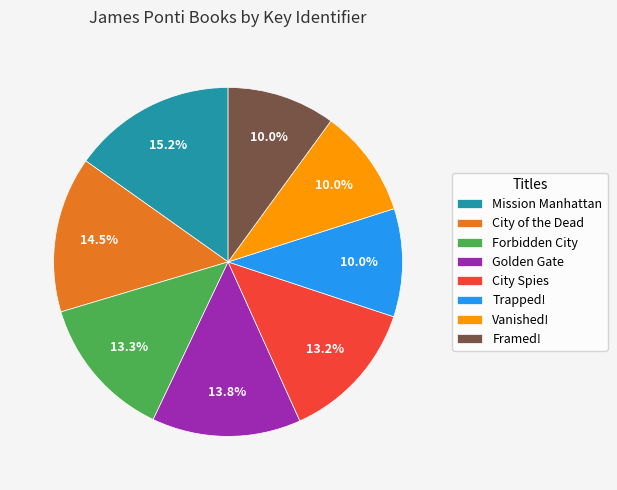

To the nearest percent, what is the combined percentage of Mission Manhattan and Trapped!?

25%